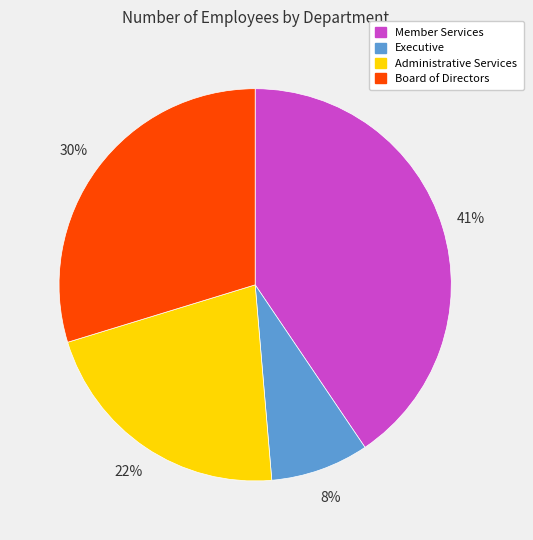

Count the number of slices in the pie.

4